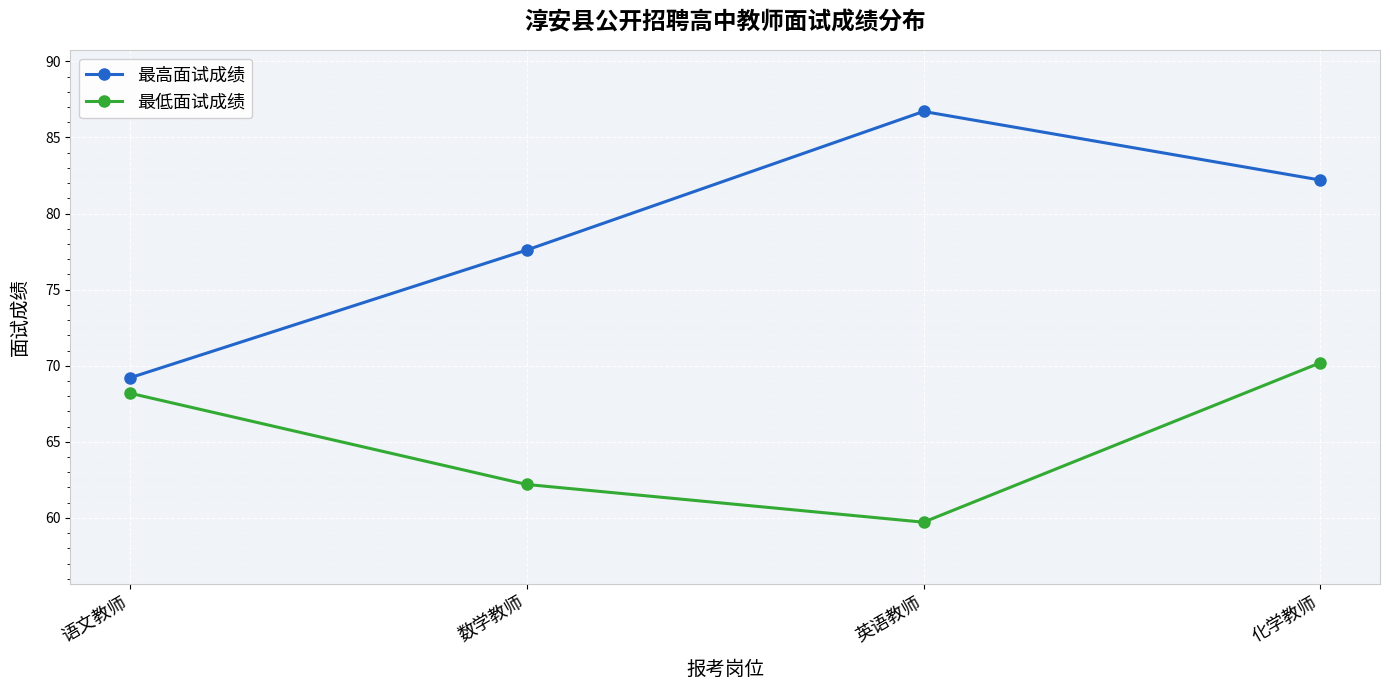

What position from the right is 英语教师?

2